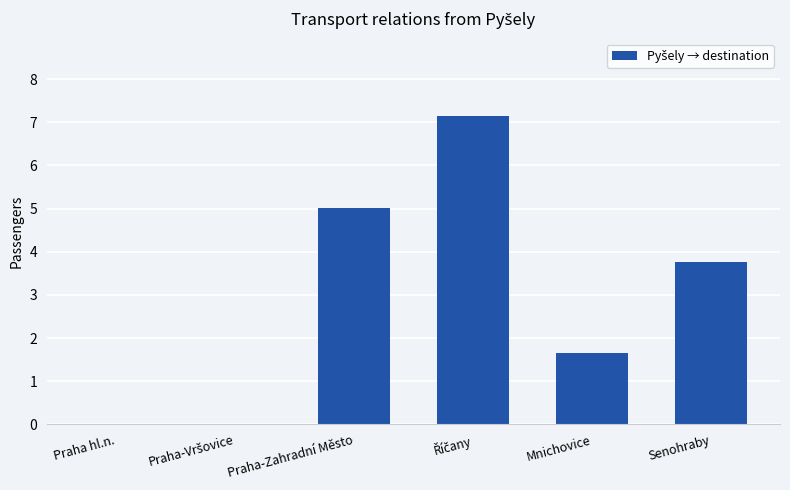

What is the greatest value displayed?

7.1